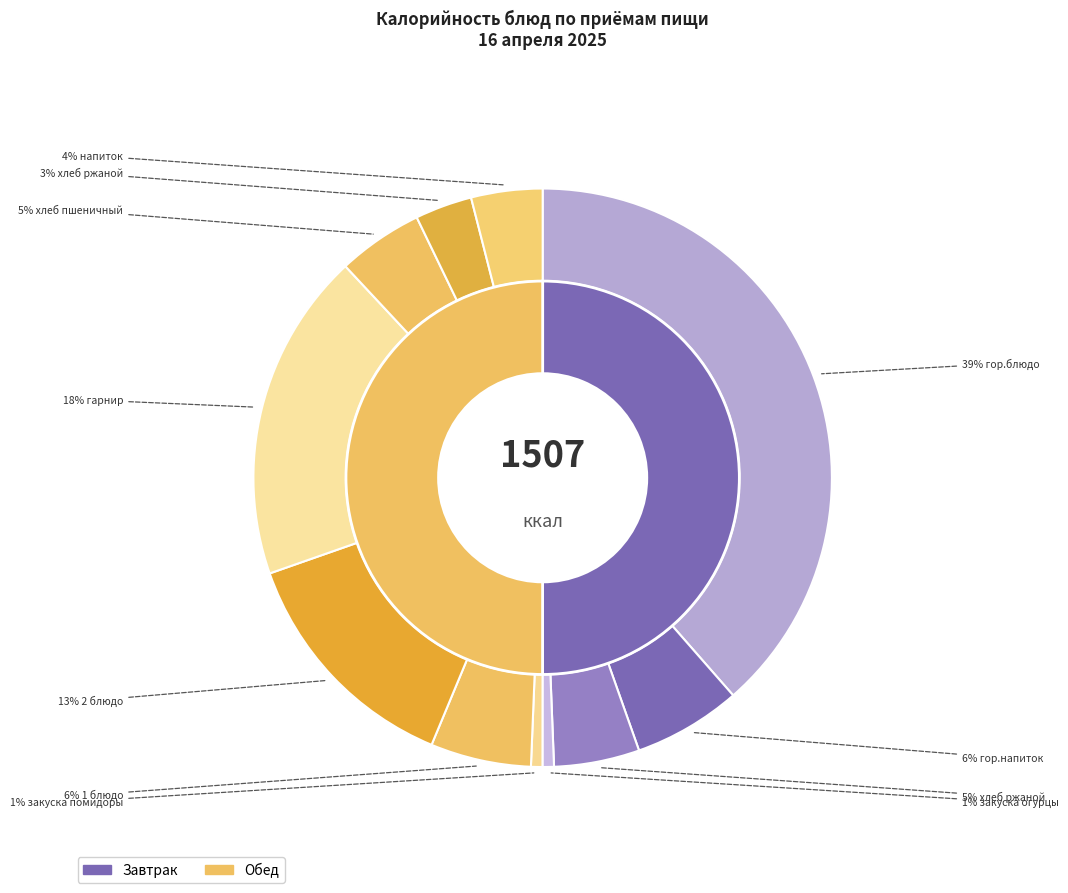

What is the smallest slice in the pie chart?

закуска огурцы (Завтрак)